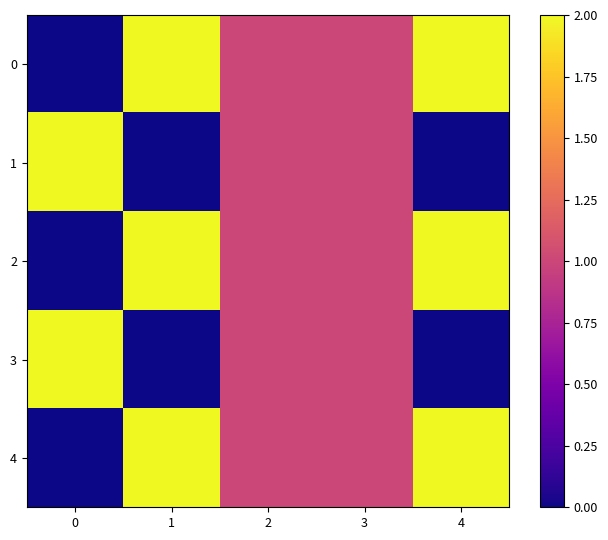

What is the difference between the highest and lowest values at 0?

2